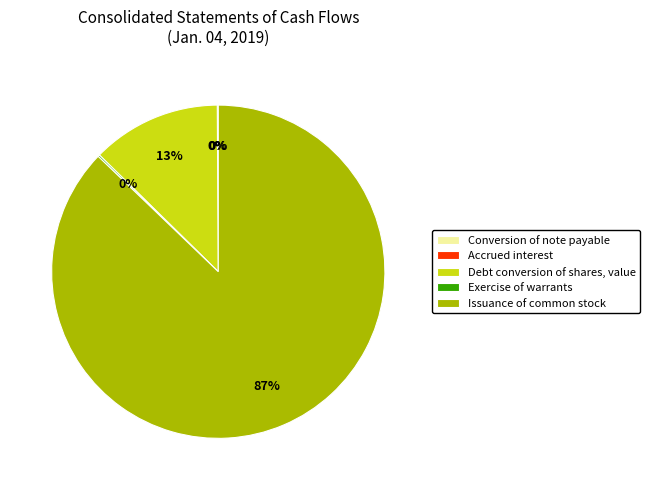

The Debt conversion of shares, value slice represents 13% of the pie. True or false?

True